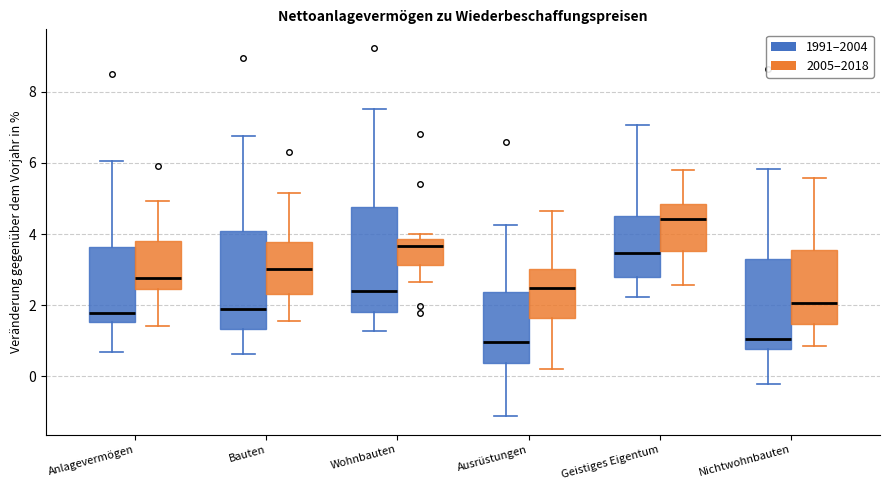

Where does the upper whisker of the box for Anlagevermögen (2005–2018) end on the y-axis? The values are not printed on the chart, so give them approximately, as read against the axis.

5.0